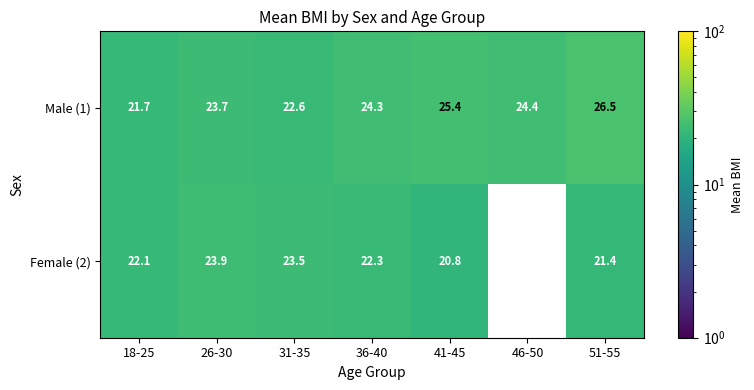

What is the minimum value shown in the chart?

20.8